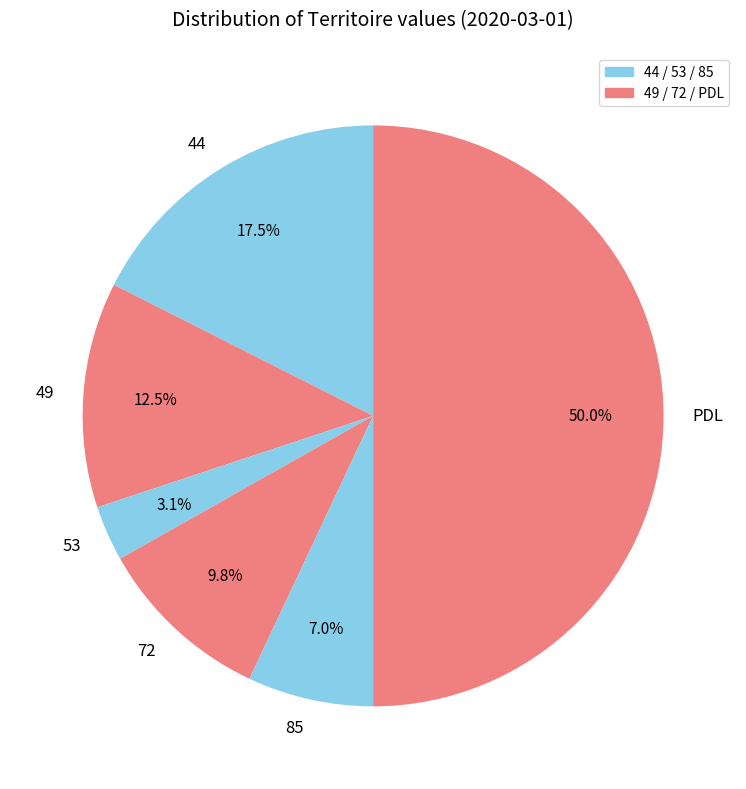

To the nearest percent, what is the difference between the 85 and 72 slice percentages?

3%